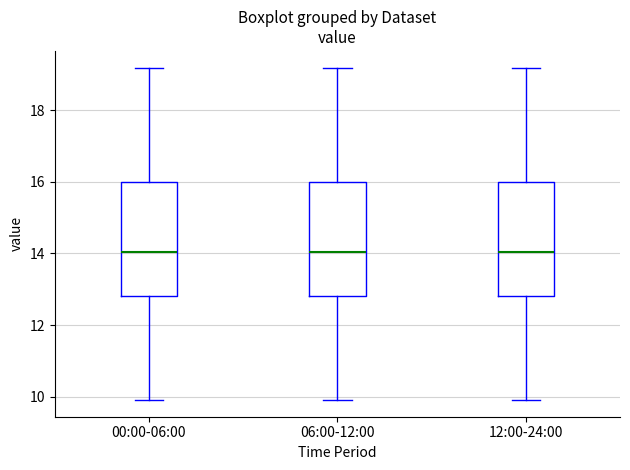

Reading left to right, transcribe this box plot: for each box, give where its median line is, the range the box spans, and where its two whiskers end, as read against the y-axis. The values are not printed on the chart, so give them approximately, as read against the axis.

00:00-06:00: median 14.0, box 12.8 to 16.0, whiskers 10.0 to 19.2
06:00-12:00: median 14.0, box 12.8 to 16.0, whiskers 10.0 to 19.2
12:00-24:00: median 14.0, box 12.8 to 16.0, whiskers 10.0 to 19.2